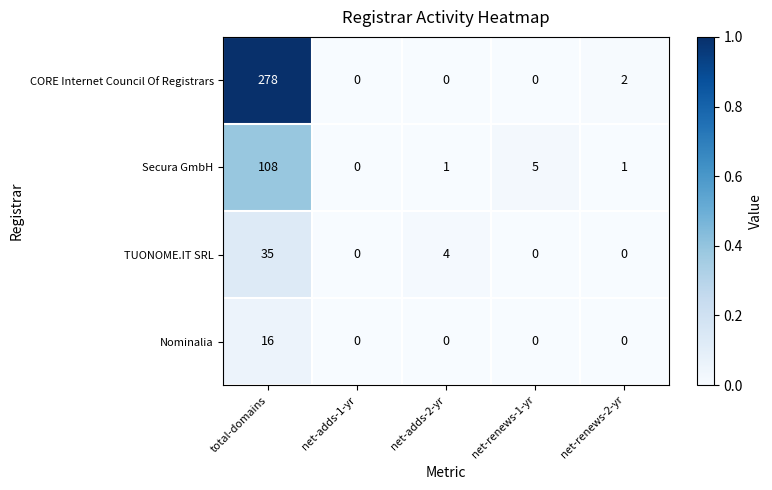

Rank the series by their maximum value, from highest to lowest.

CORE Internet Council Of Registrars, Secura GmbH, TUONOME.IT SRL, Nominalia